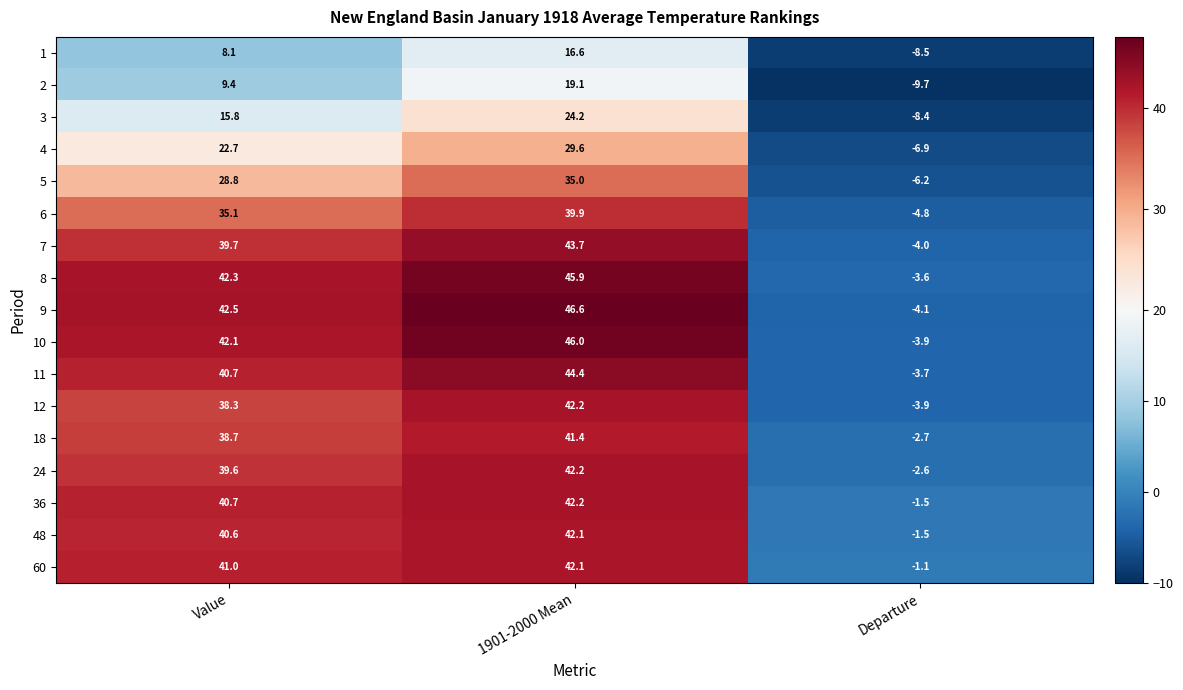

What is the sum of the 48 values at Value and Departure?

39.1